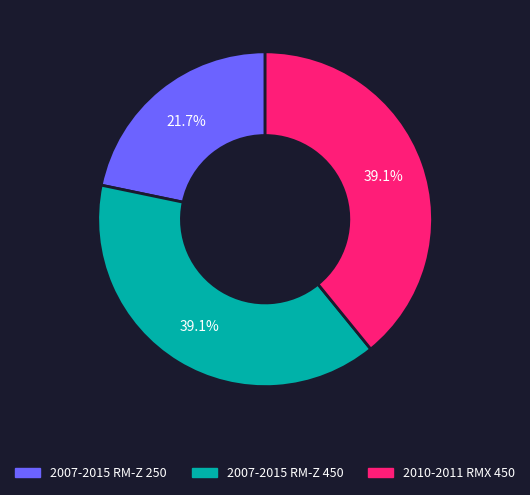

To the nearest percent, what is the average slice percentage?

33%